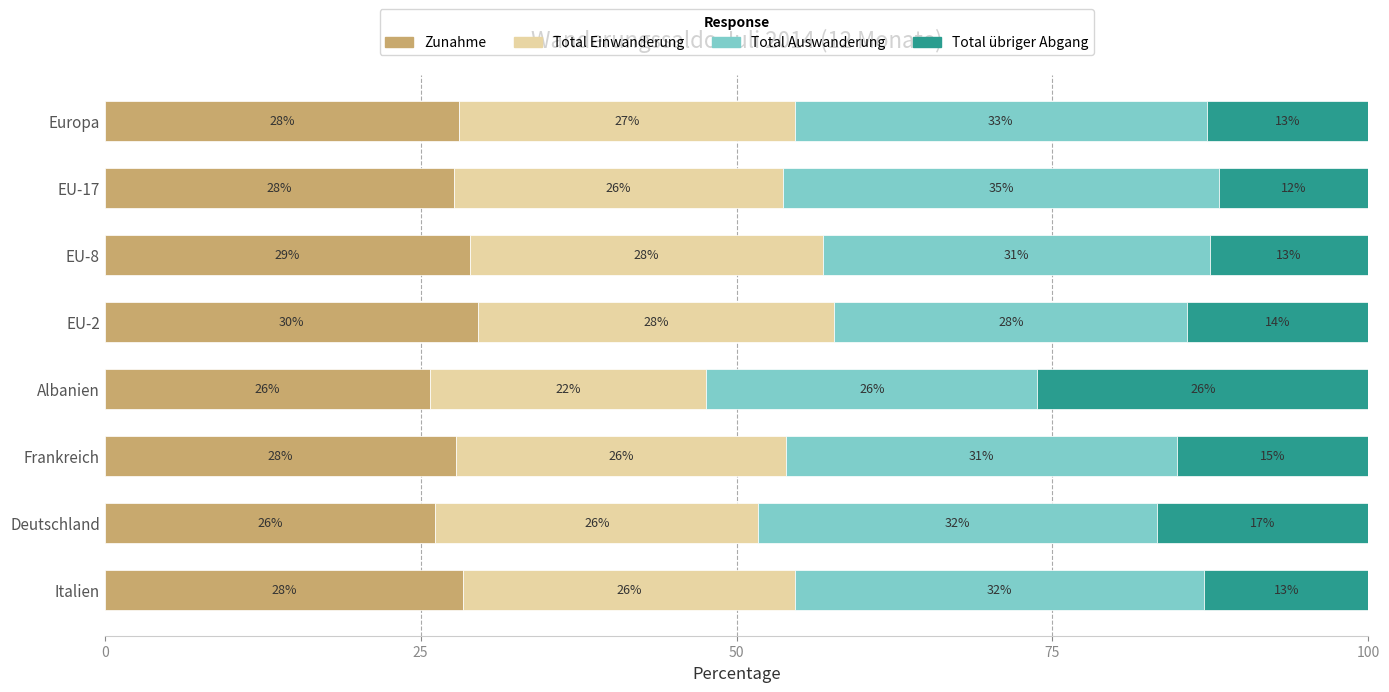

Where is Zunahme nearest to the value 27?

EU-17